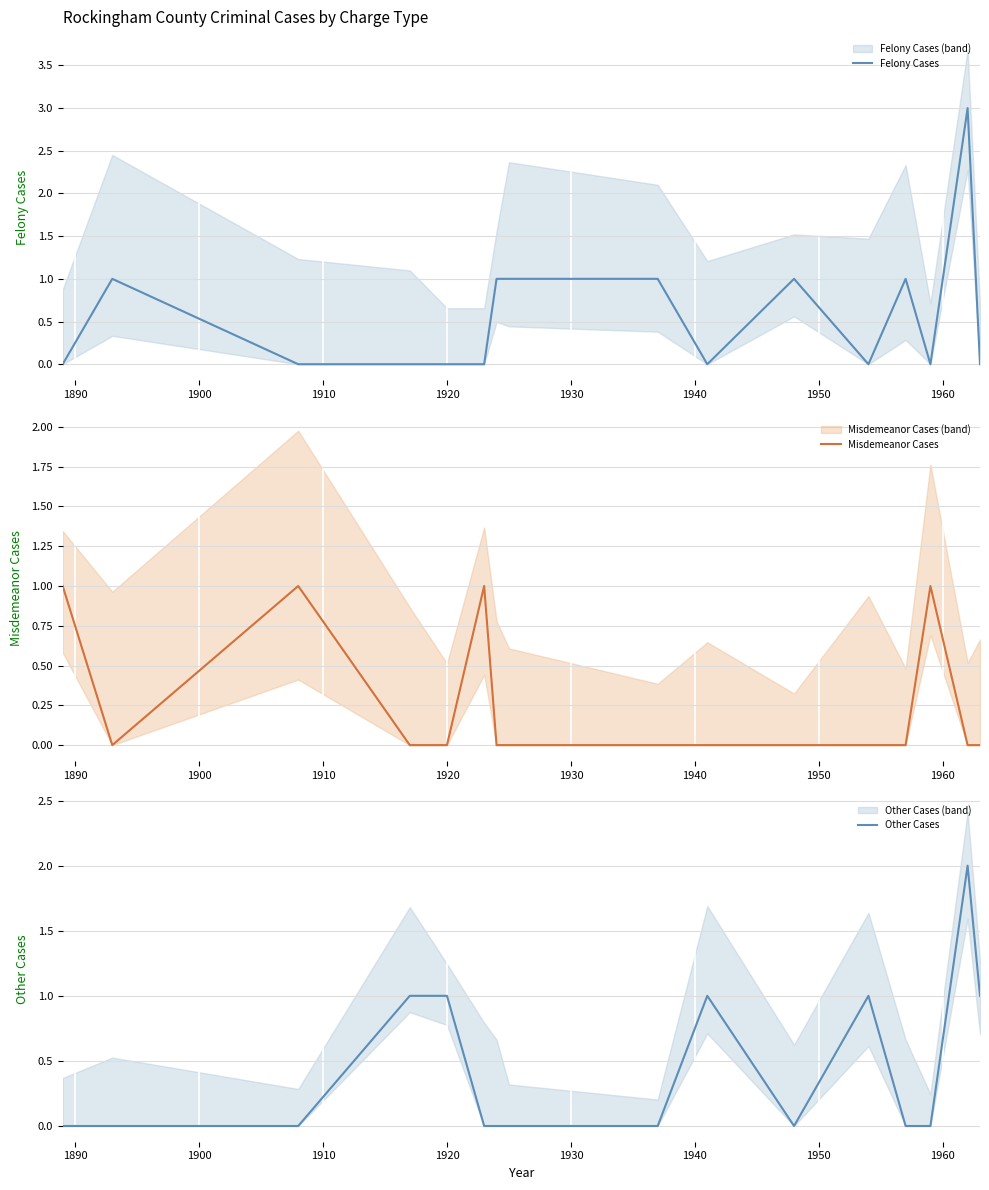

How many categories are shown in the chart?

16